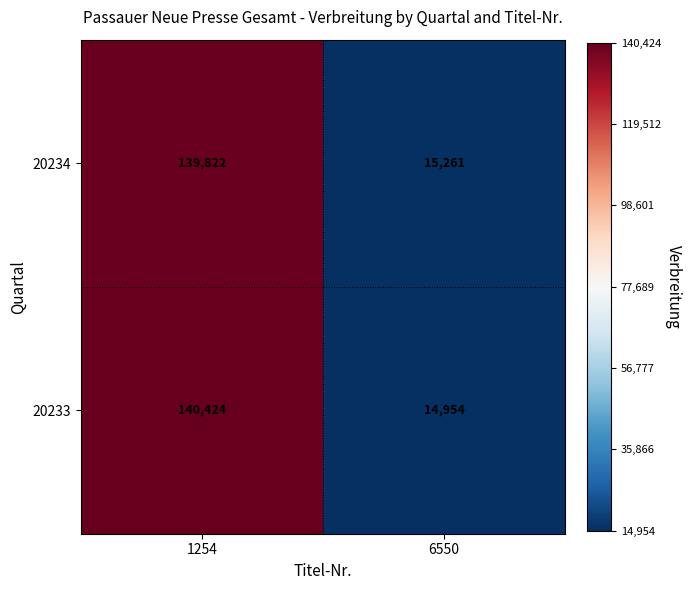

Which series changed the most between 1254 and 6550?

20233